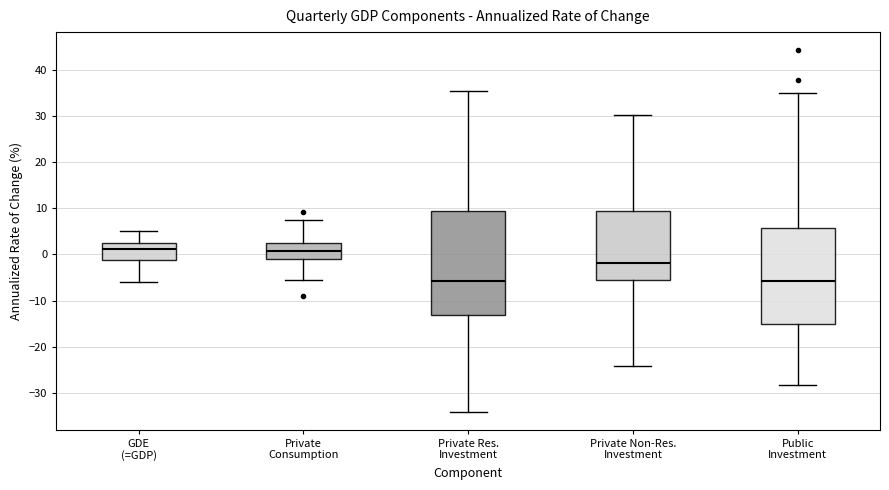

Where does the median line of the box for Private Consumption sit on the y-axis? The values are not printed on the chart, so give them approximately, as read against the axis.

1